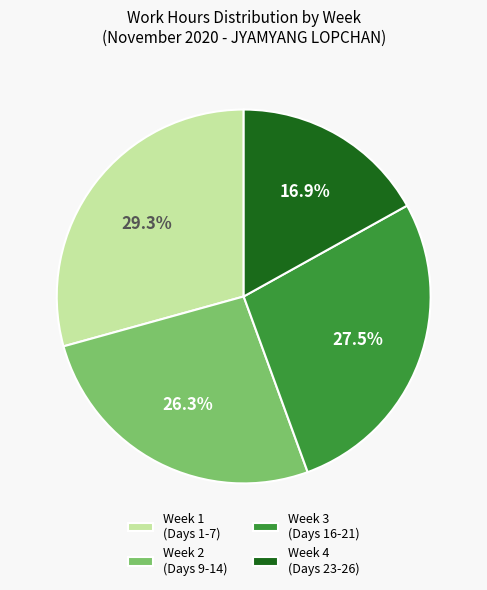

What is the ratio of the value at Week 3 (Days 16-21) to the value at Week 1 (Days 1-7)?

0.9